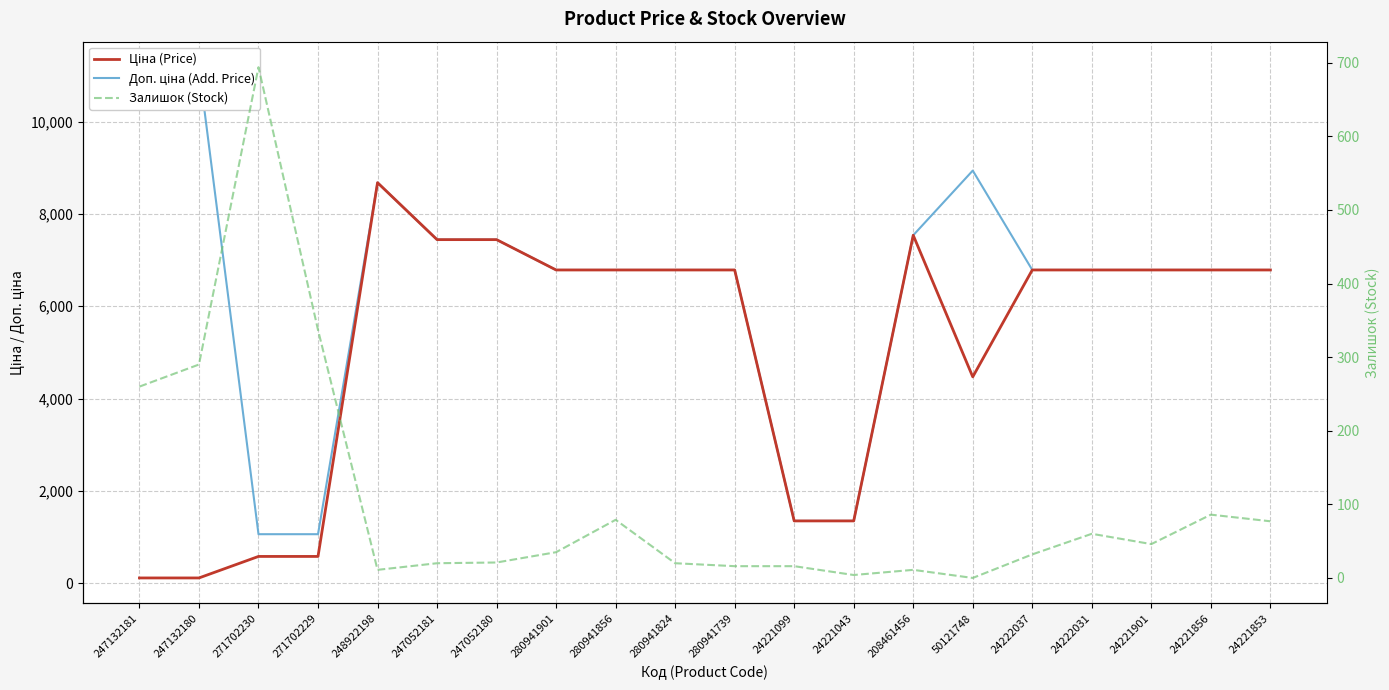

Reading right to left, transcribe all the data shown in this chart.

Ціна (Price): 6787.1	6787.1	6787.1	6787.1	6787.1	4470.6	7539.3	1347.9	1347.9	6787.1	6787.1	6787.1	6787.1	7444.6	7444.6	8679.5	578.1	578.1	111.8	111.8
Доп. ціна (Add. Price): 6787.1	6787.1	6787.1	6787.1	6787.1	8941.2	7539.3	1348.0	1348.0	6787.1	6787.1	6787.1	6787.1	7444.6	7444.6	8679.5	1060.0	1060.0	11182.0	11182.0
Залишок (Stock): 77.0	86.0	46.0	60.0	32.0	0.0	11.0	4.0	16.0	16.0	20.0	79.0	35.0	21.0	20.0	11.0	337.0	694.0	290.0	260.0